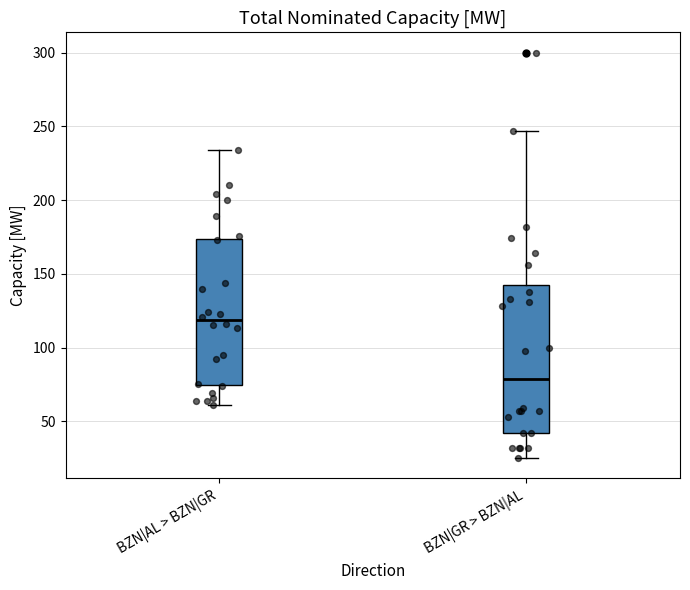

Where is the lower edge of the box for BZN|AL > BZN|GR on the y-axis? The values are not printed on the chart, so give them approximately, as read against the axis.

75